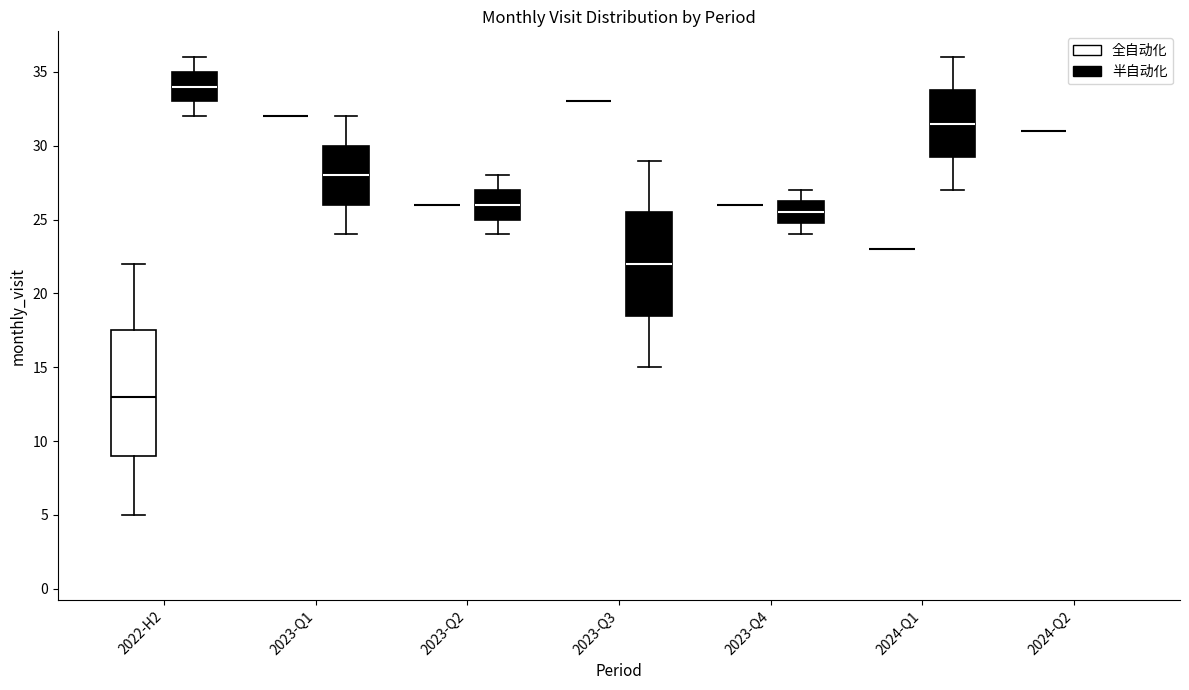

Where is the upper edge of the box for 2023-Q3 (半自动化) on the y-axis? The values are not printed on the chart, so give them approximately, as read against the axis.

25.5